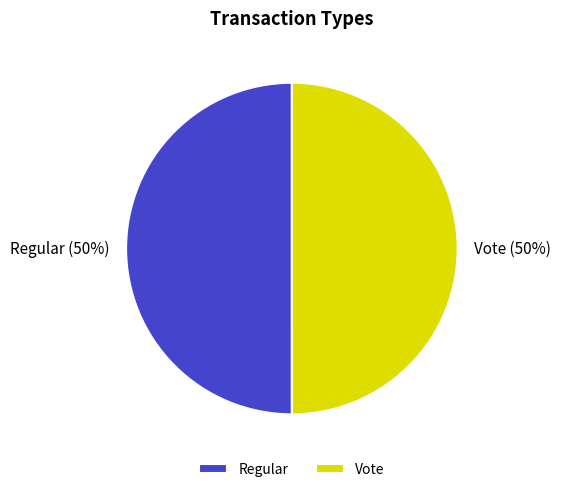

What is the ratio of the value at Vote to the value at Regular?

1.0